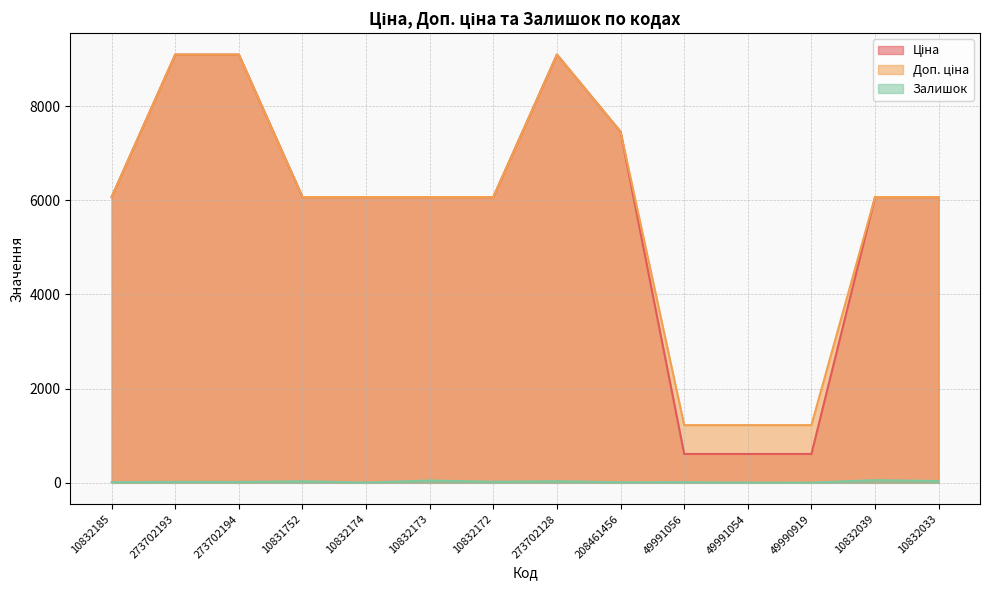

What is the smallest value displayed?

3.0